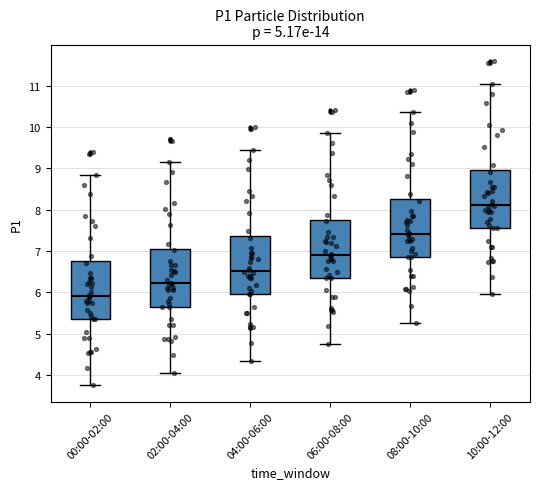

Reading left to right, read every box against the y-axis: the position of its median line, the range the box covers, and the ends of its whiskers. The values are not printed on the chart, so give them approximately, as read against the axis.

00:00-02:00: median 5.9, box 5.4 to 6.8, whiskers 3.8 to 8.9
02:00-04:00: median 6.2, box 5.7 to 7.1, whiskers 4.1 to 9.2
04:00-06:00: median 6.5, box 6.0 to 7.4, whiskers 4.4 to 9.5
06:00-08:00: median 6.9, box 6.4 to 7.8, whiskers 4.8 to 9.9
08:00-10:00: median 7.4, box 6.9 to 8.3, whiskers 5.3 to 10.4
10:00-12:00: median 8.1, box 7.6 to 9.0, whiskers 6.0 to 11.1